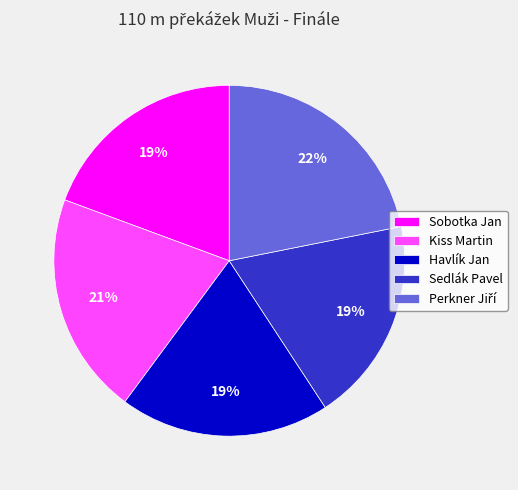

Is it true that Sedlák Pavel is 19% of the pie?

True